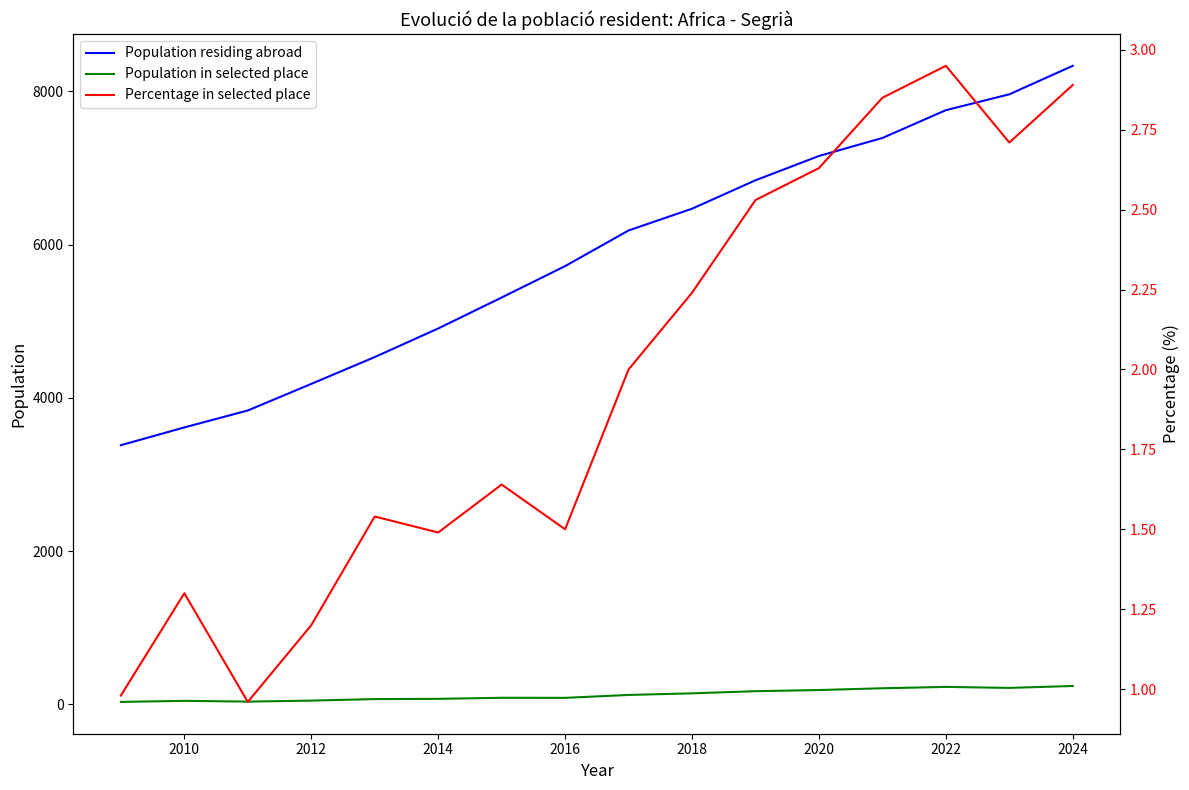

How many values in the Population residing abroad series are below 6185?

8